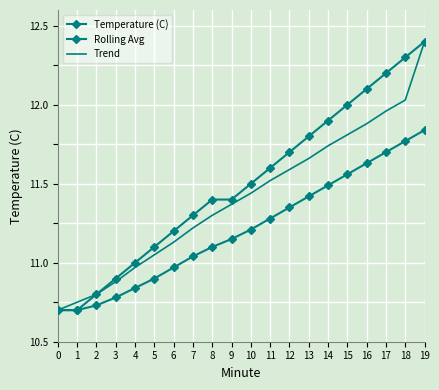

Which series has the largest total across all categories?

Temperature (C)